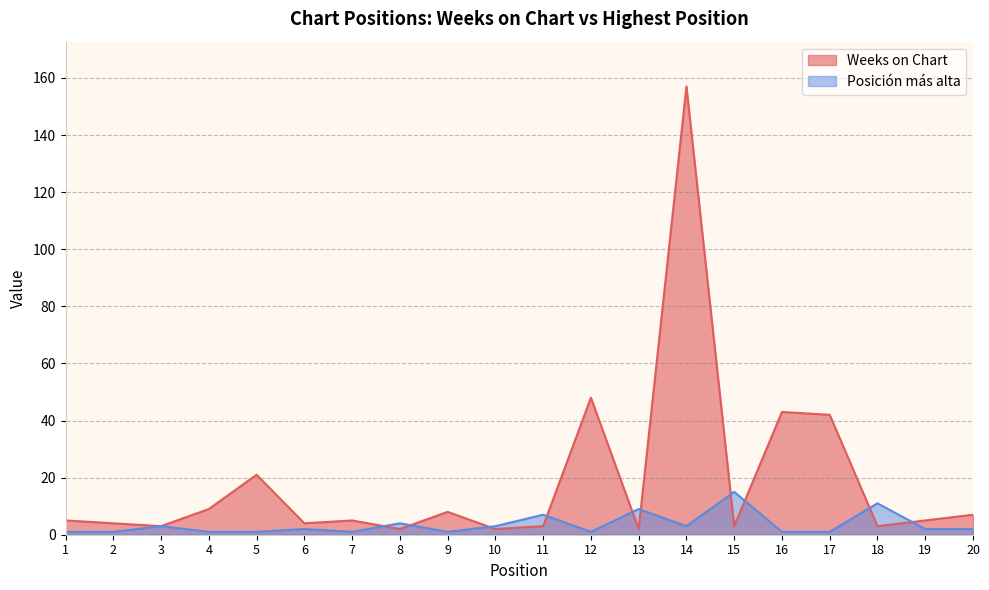

At 6, list the series in order from largest to smallest.

Weeks on Chart, Posición más alta